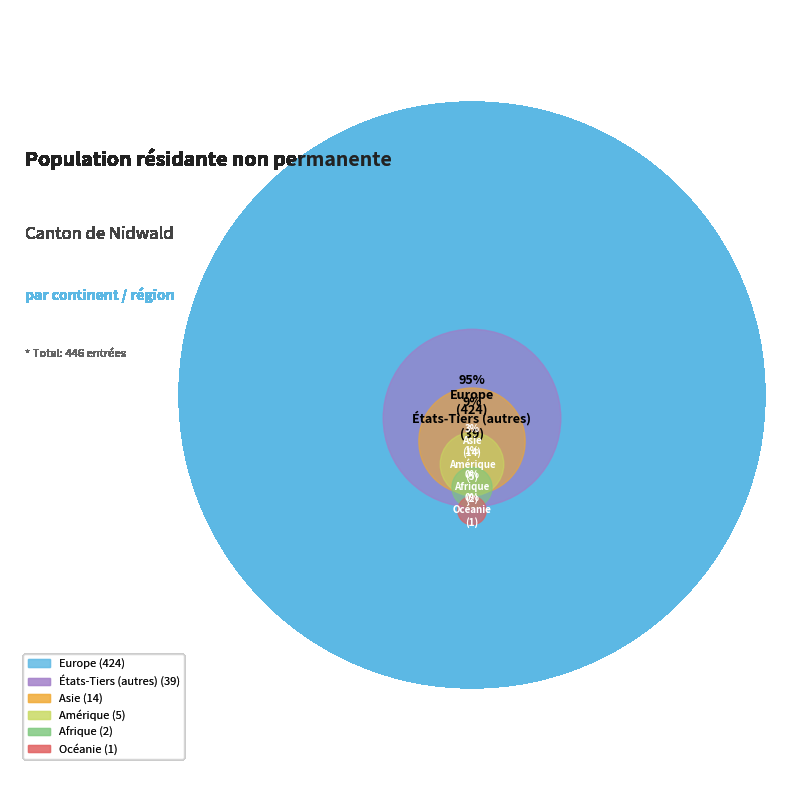

Count the number of slices in the pie.

6